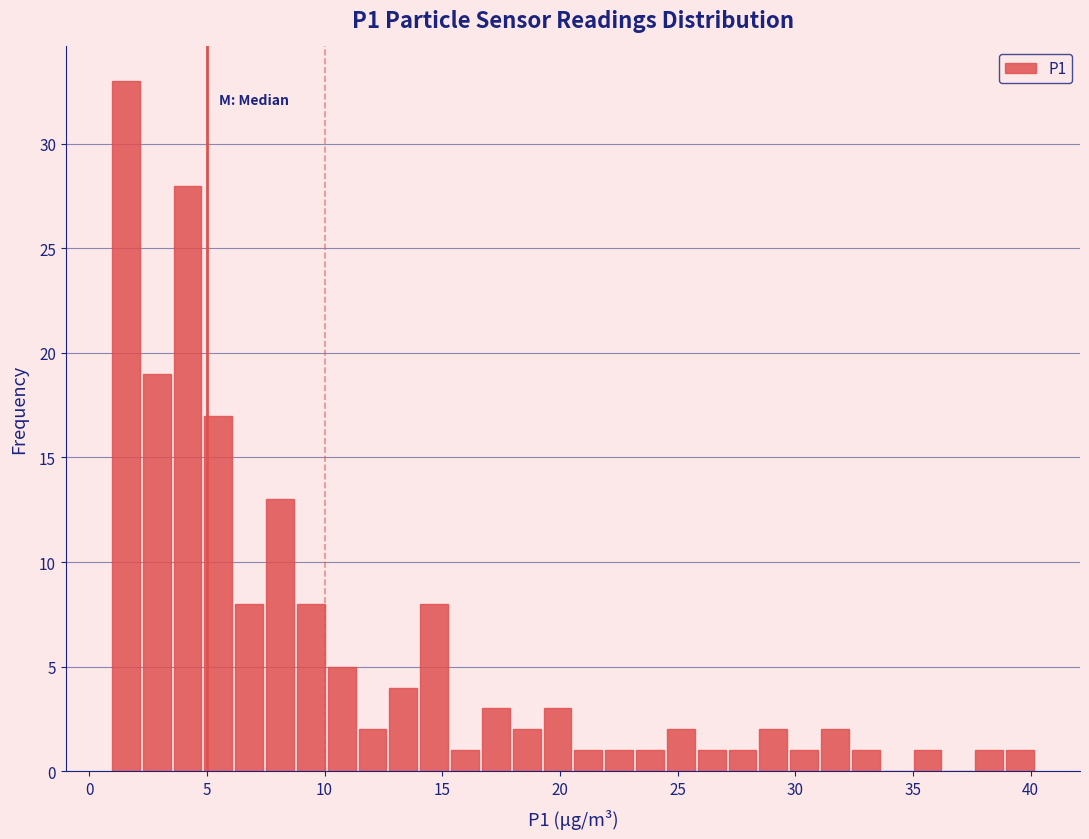

Around what value on the x-axis is the tallest bar? Give the approximate position of its centre, as read against the axis.

1.5